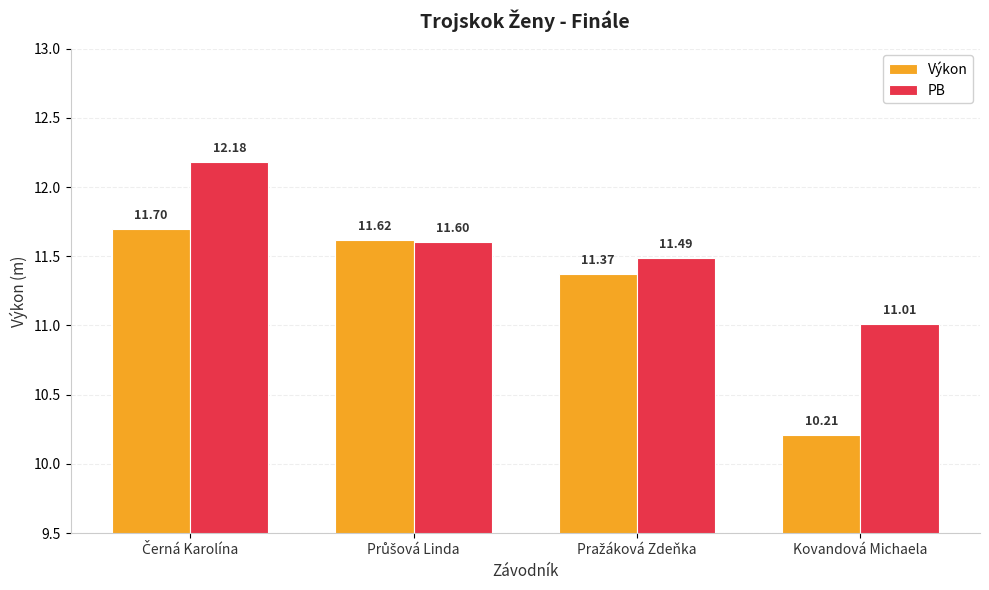

Are the bars grouped side by side (vs. stacked)?

Yes